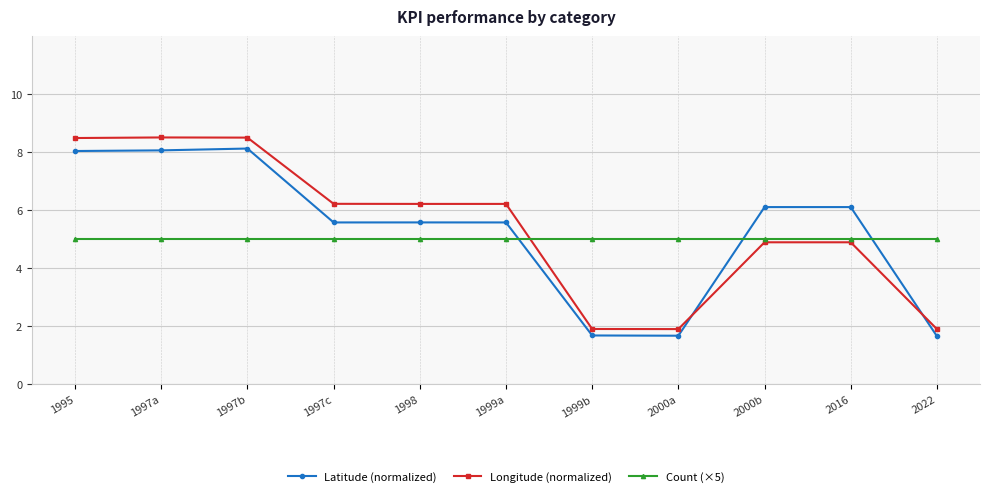

What is the minimum value shown in the chart?

1.7